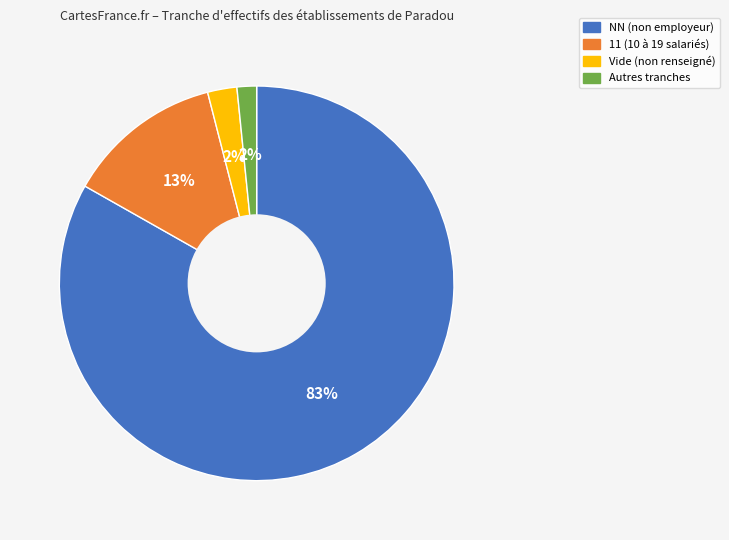

To the nearest percent, what is the average slice percentage?

25%